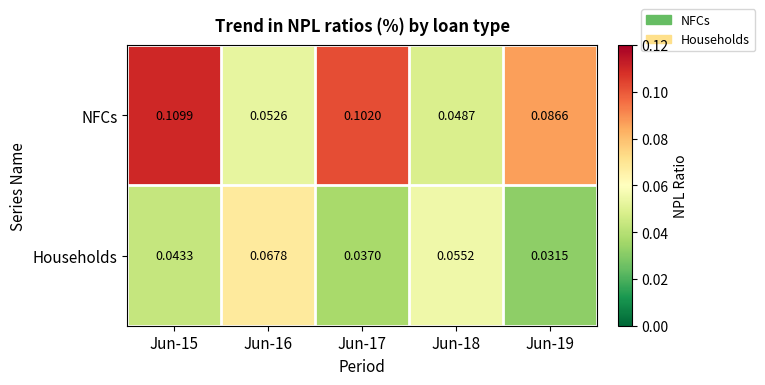

Is the value of NFCs at Jun-15 greater than the value of Households at Jun-17?

Yes